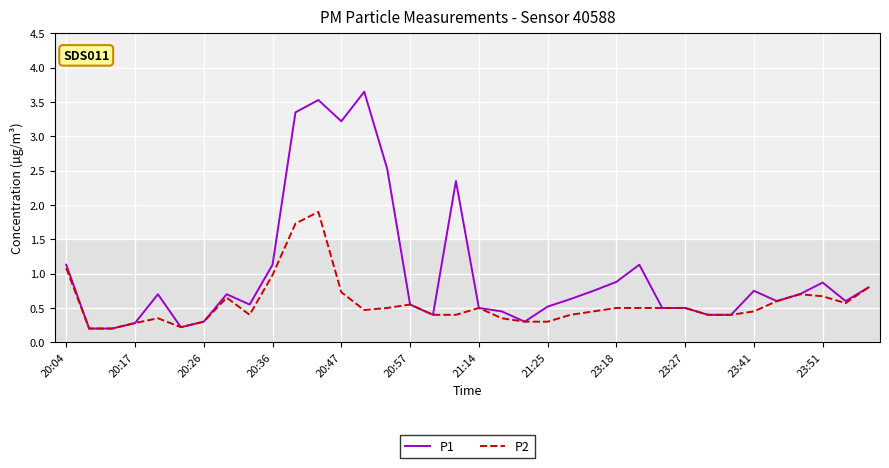

Which series has the largest total across all categories?

P1